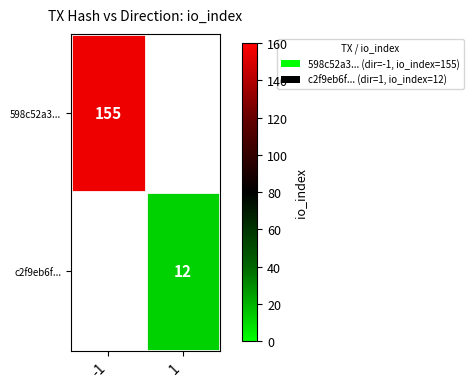

The c2f9eb6f... series shows 12 at 1. True or false?

True